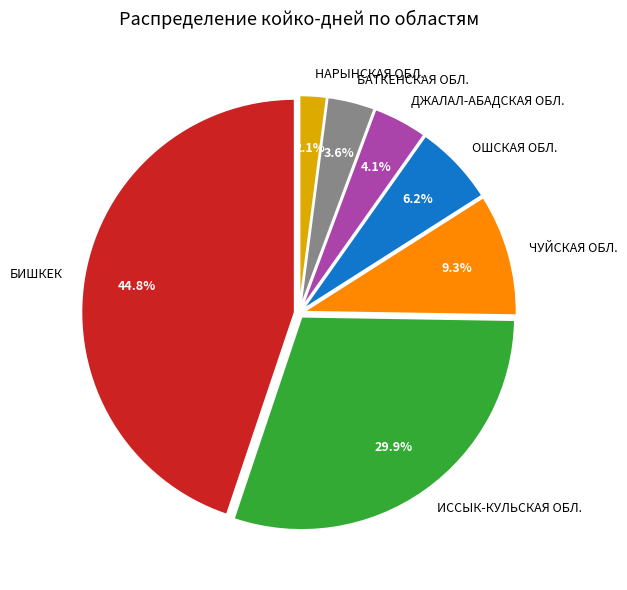

Rank the categories by value from lowest to highest.

НАРЫНСКАЯ ОБЛ., БАТКЕНСКАЯ ОБЛ., ДЖАЛАЛ-АБАДСКАЯ ОБЛ., ОШСКАЯ ОБЛ., ЧУЙСКАЯ ОБЛ., ИССЫК-КУЛЬСКАЯ ОБЛ., БИШКЕК